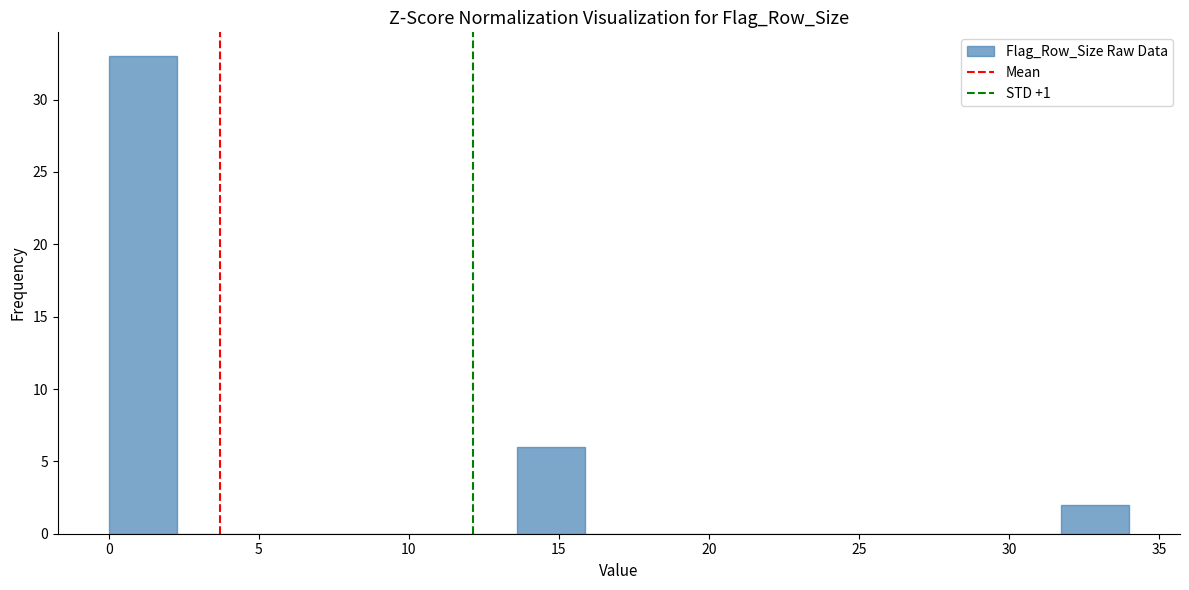

Reading left to right, list every bar in this chart as the range it spans on the x-axis followed by its height. Neither the bar edges nor the heights are printed on the chart, so give them approximately, as read against the axes.

0.0 to 2.5: 33
2.5 to 4.5: 0
4.5 to 7.0: 0
7.0 to 9.0: 0
9.0 to 11.5: 0
11.5 to 13.5: 0
13.5 to 16.0: 6
16.0 to 18.0: 0
18.0 to 20.5: 0
20.5 to 22.5: 0
22.5 to 25.0: 0
25.0 to 27.0: 0
27.0 to 29.5: 0
29.5 to 31.5: 0
31.5 to 34.0: 2